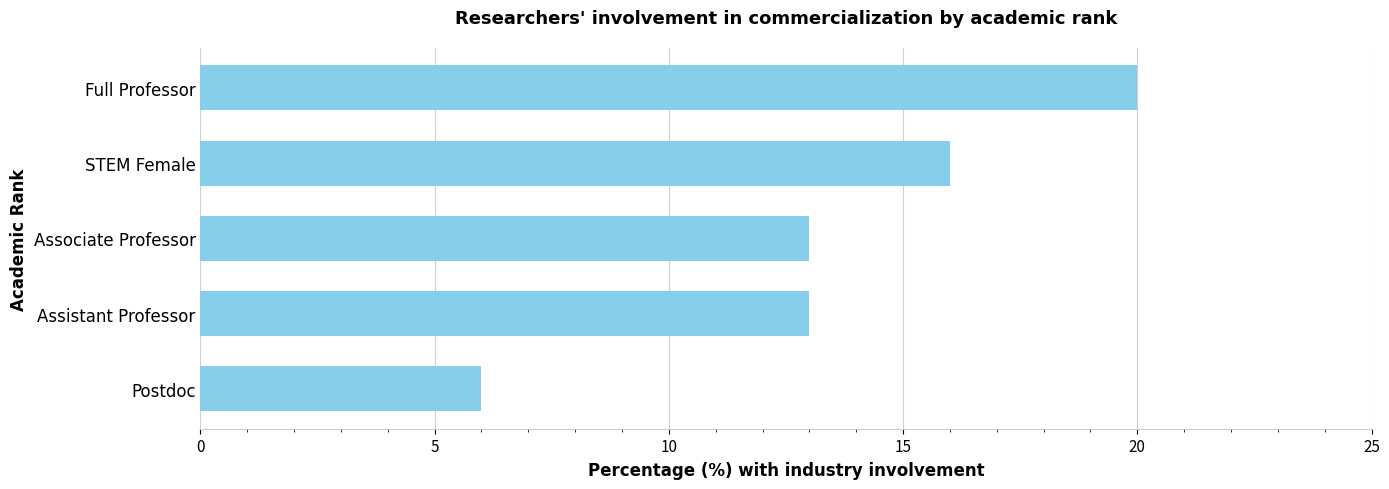

Between Postdoc and STEM Female, which is larger?

STEM Female